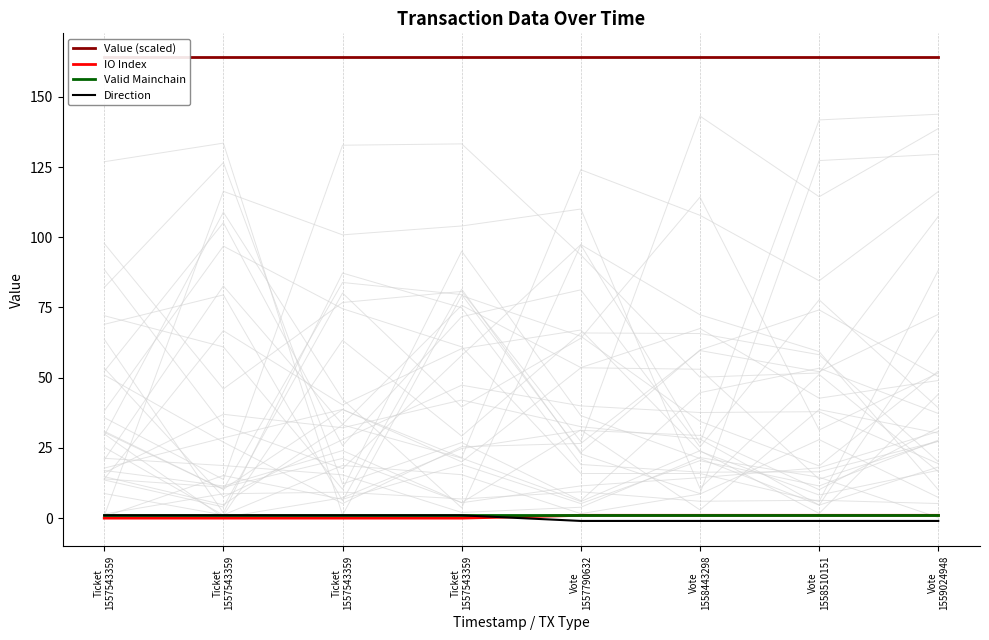

True or false: Valid Mainchain has a value of 0.5 at Vote
1558510151.

False